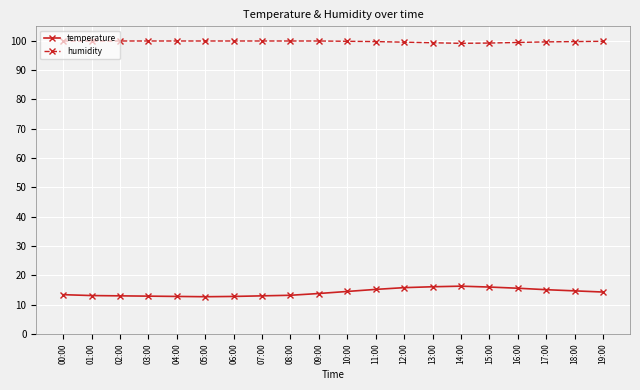

Which series has the largest range (max minus min)?

temperature